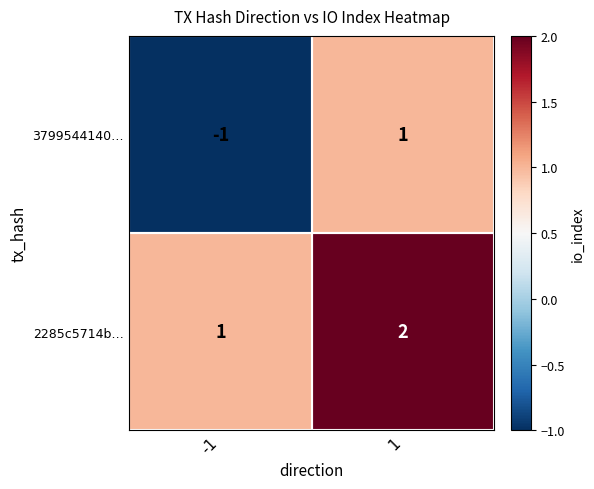

Which series changed the most between -1 and 1?

3799544140…